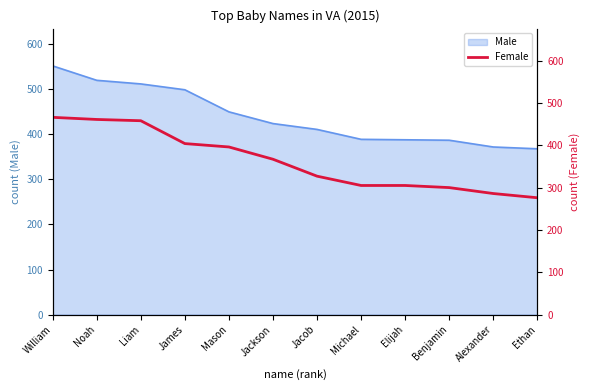

Between Ethan and Elijah, which is larger?

Elijah